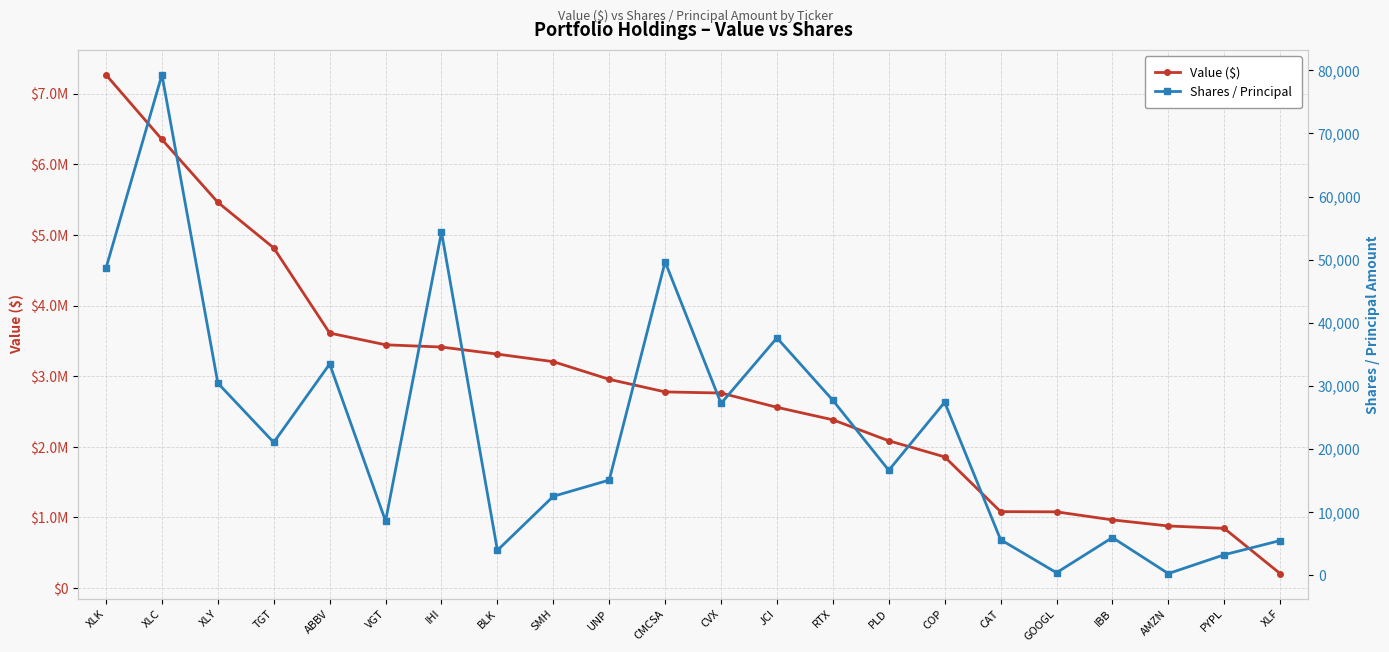

True or false: Value ($) and Shares / Principal intersect in this chart.

False